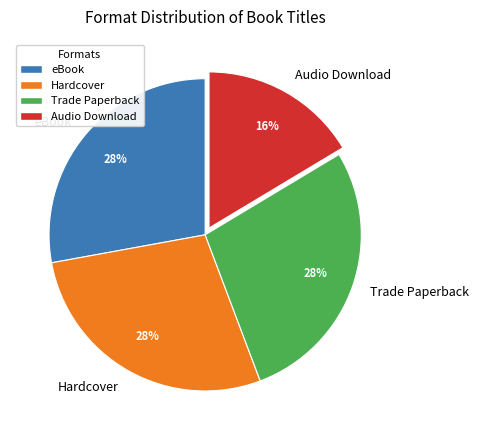

Do Audio Download and Hardcover together represent more than half of the pie?

No